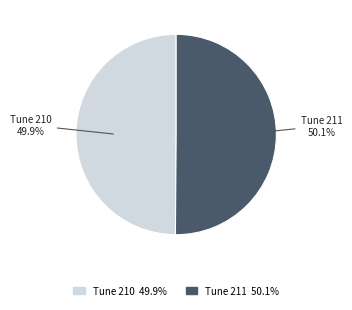

Does any single category account for the majority?

Yes